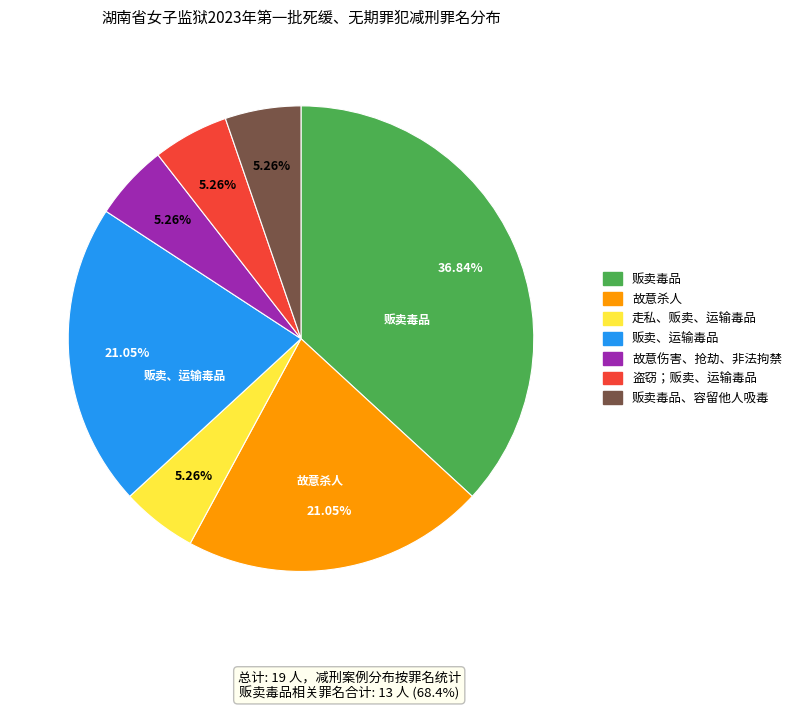

The 故意伤害、抢劫、非法拘禁 slice represents 1% of the pie. True or false?

False